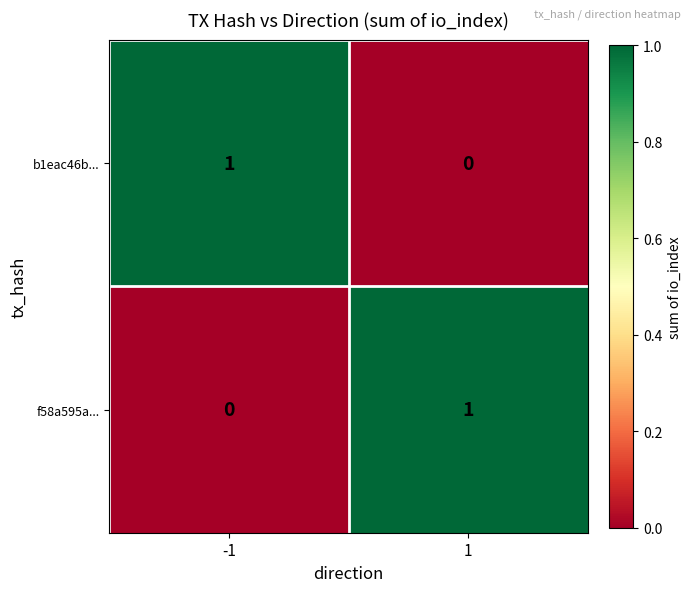

List the labels in order of f58a595a... value, smallest first.

-1, 1